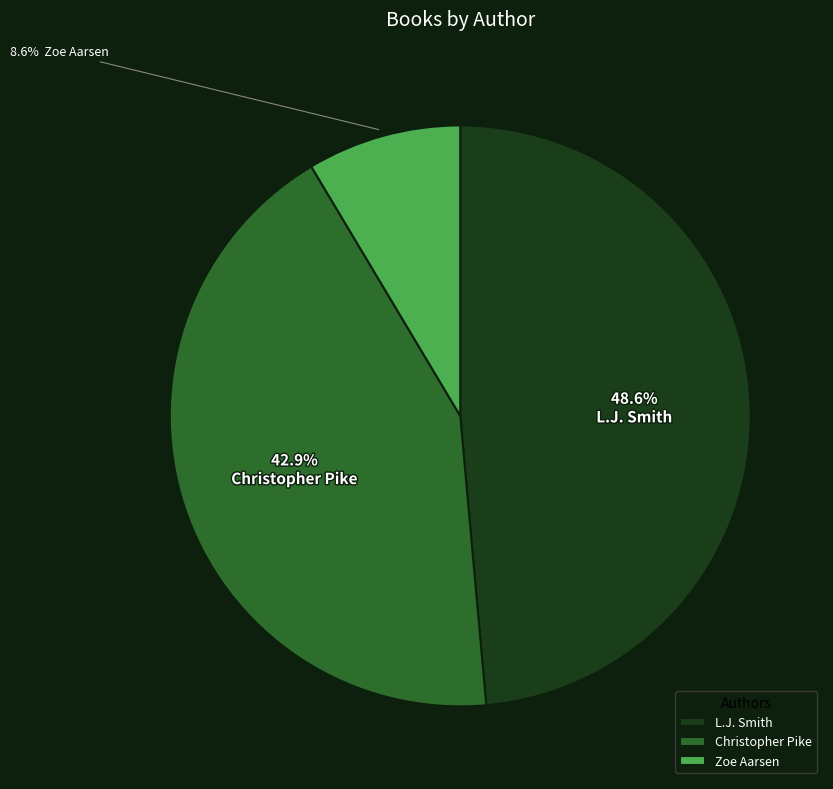

What is the largest slice in the pie chart?

L.J. Smith